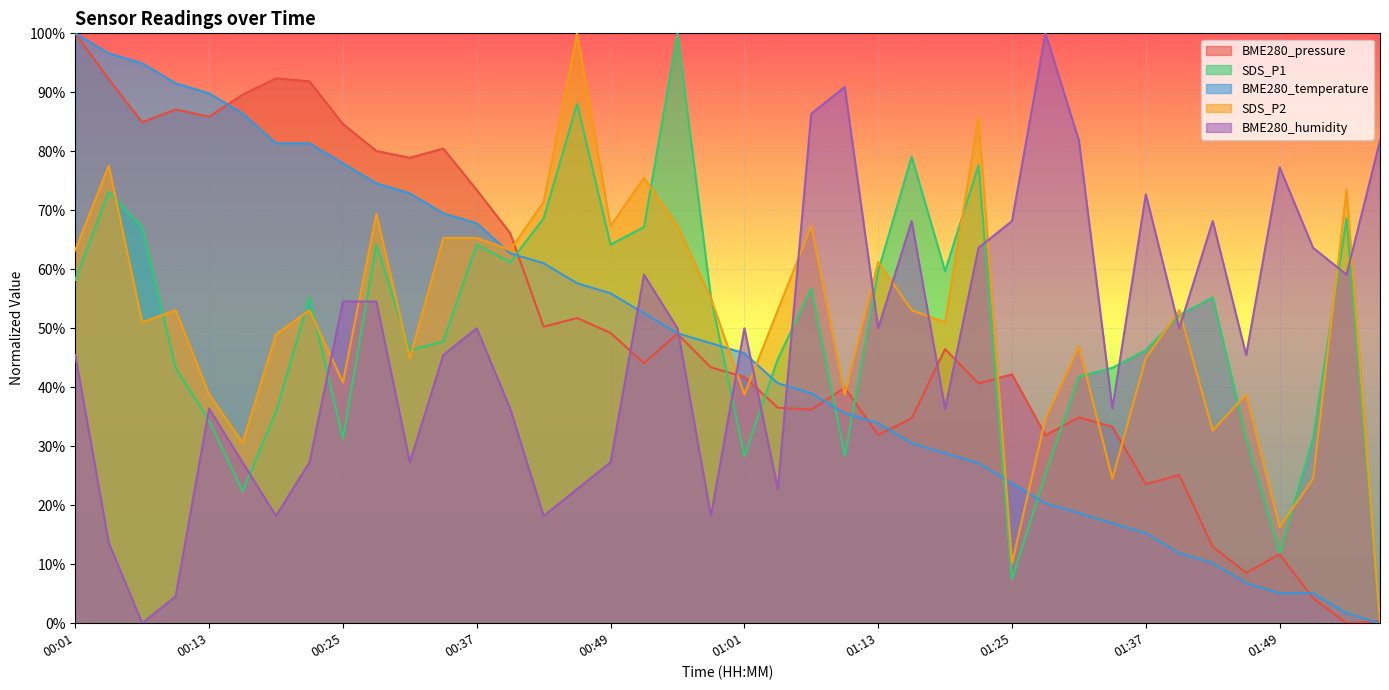

At which label is SDS_P2 closest to 50?

00:07